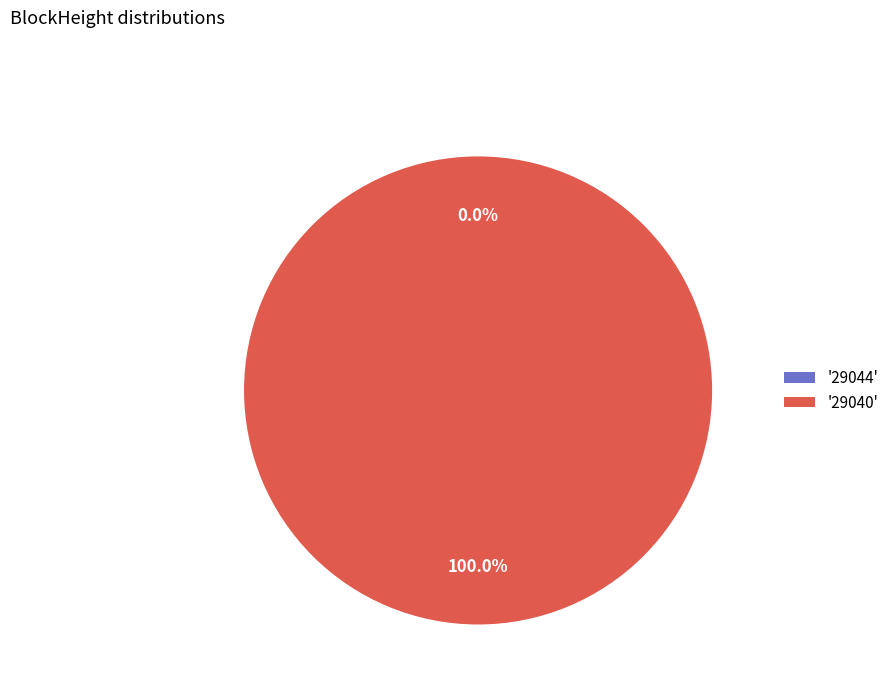

How many slices are in this pie chart?

2